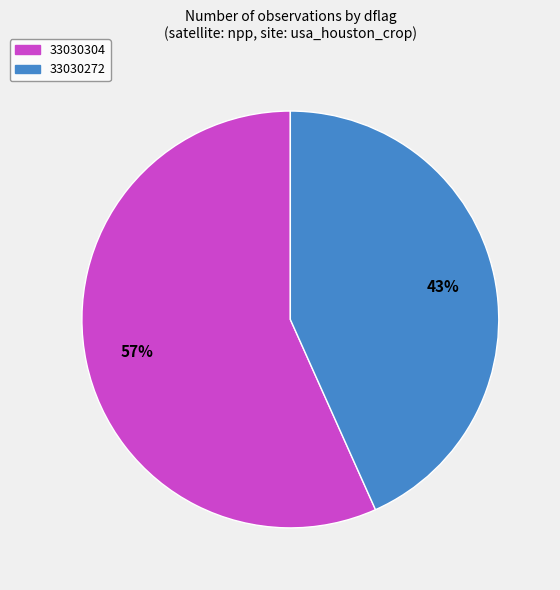

Is there any slice that represents more than half of the pie?

Yes